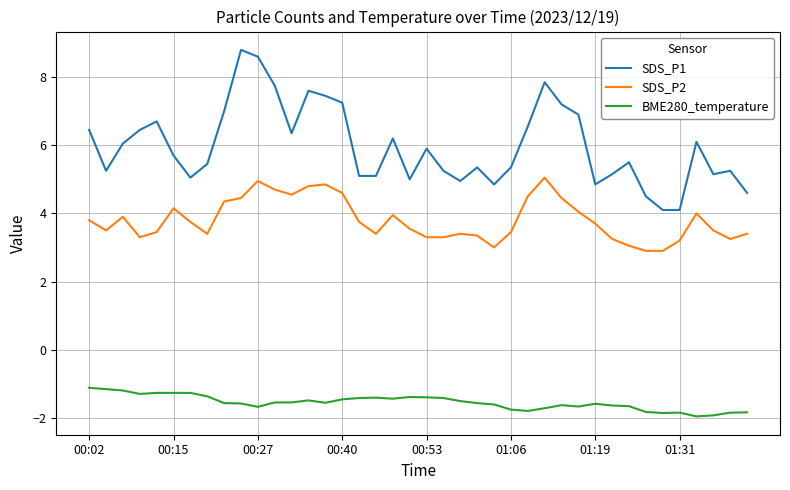

Rank the series by their maximum value, from highest to lowest.

SDS_P1, SDS_P2, BME280_temperature